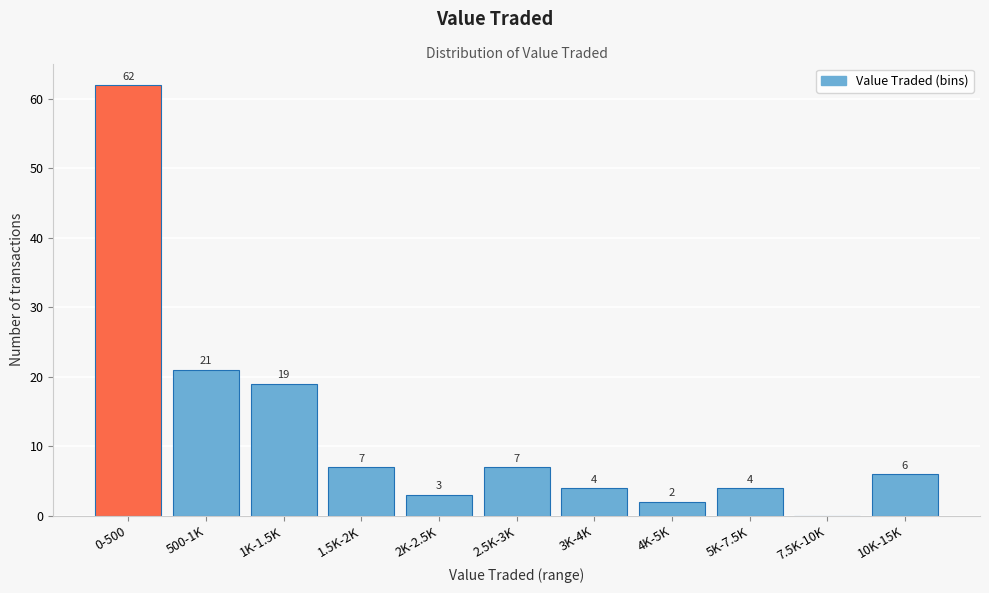

Reading left to right, list all the values displayed in this chart.

0-500=62	500-1K=21	1K-1.5K=19	1.5K-2K=7	2K-2.5K=3	2.5K-3K=7	3K-4K=4	4K-5K=2	5K-7.5K=4	7.5K-10K=0	10K-15K=6